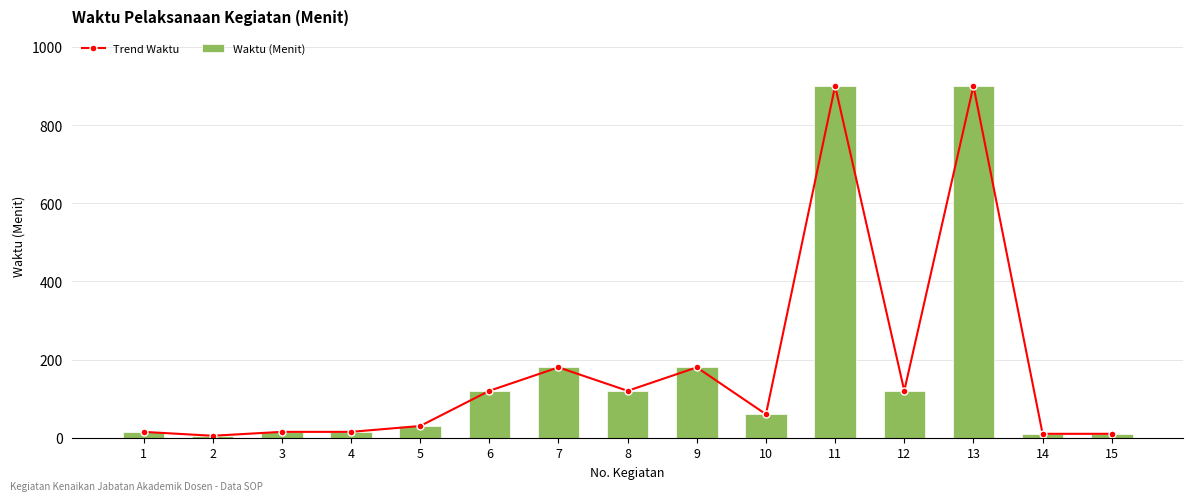

At which label does Waktu (Menit) reach its peak?

11